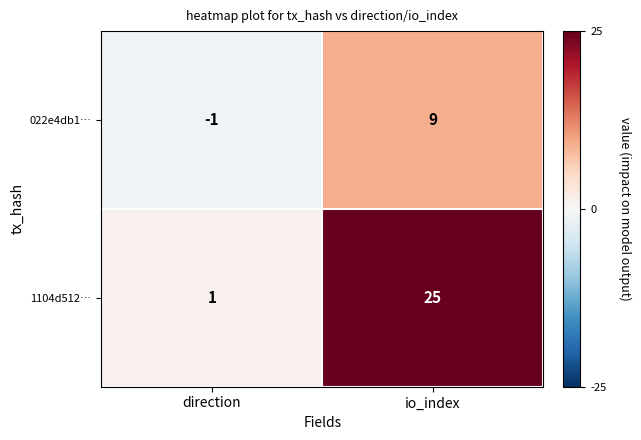

What is the spread (max minus min) of values at io_index?

16